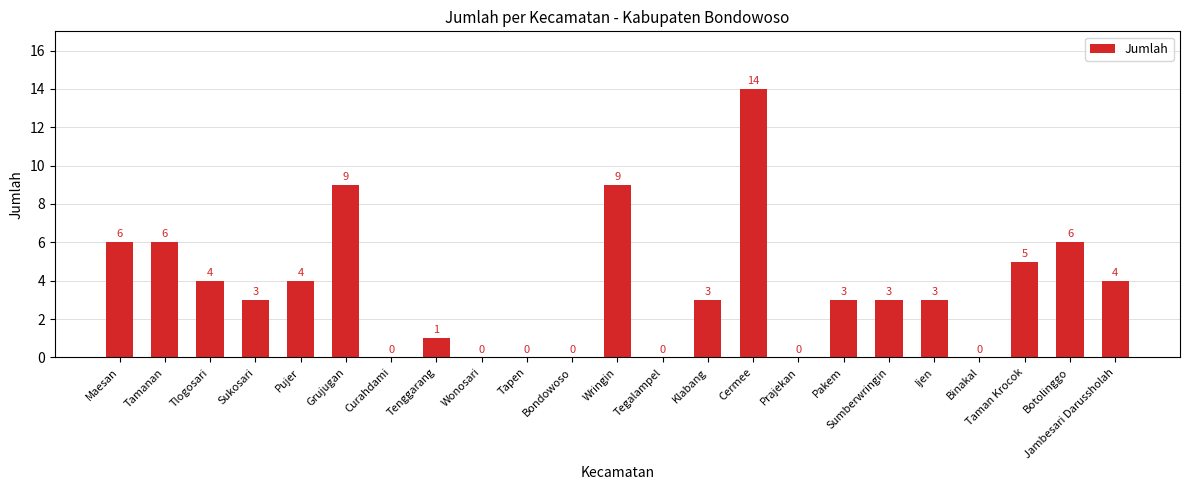

True or false: the data shows 6 at Curahdami.

False